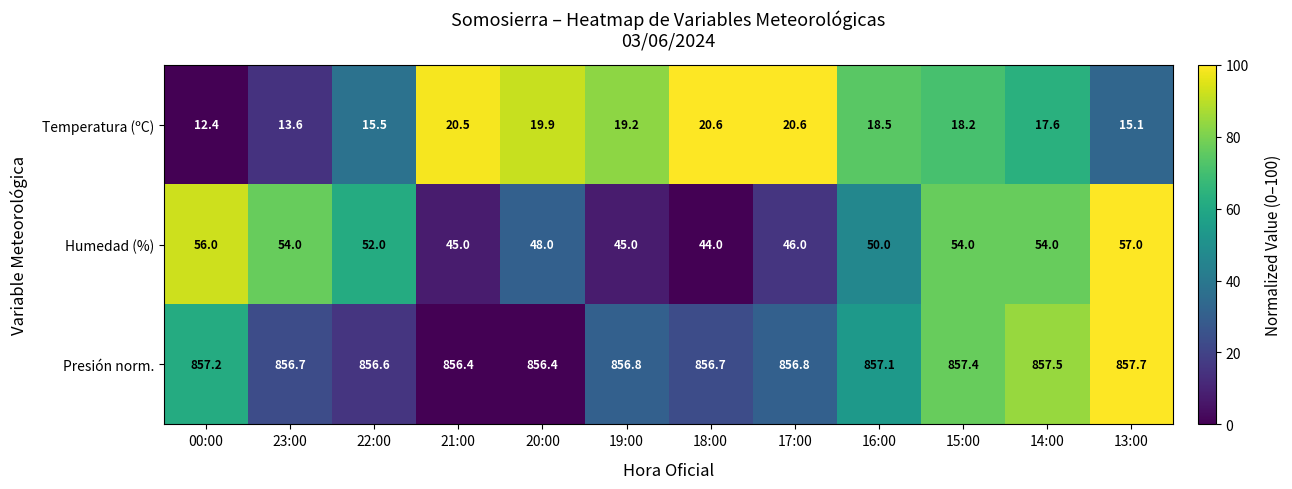

How many distinct data groups are displayed?

3